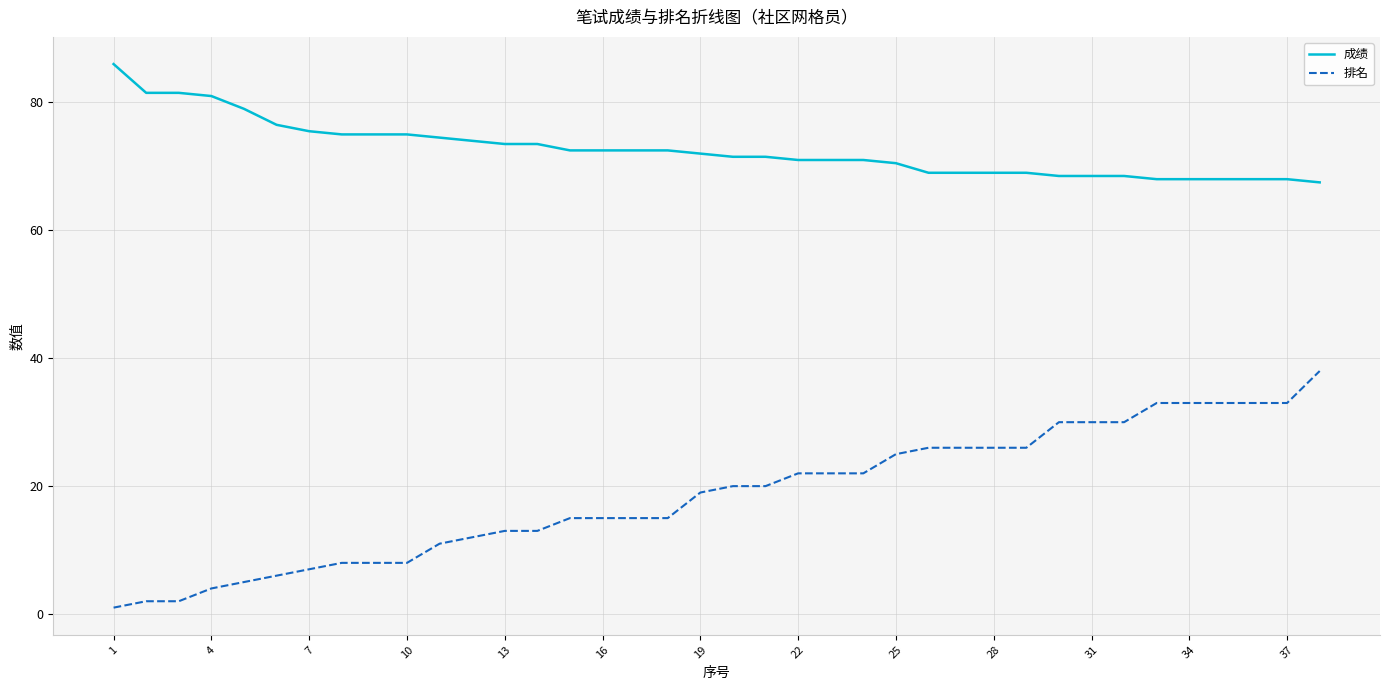

True or false: 成绩 and 排名 cross at least once.

False